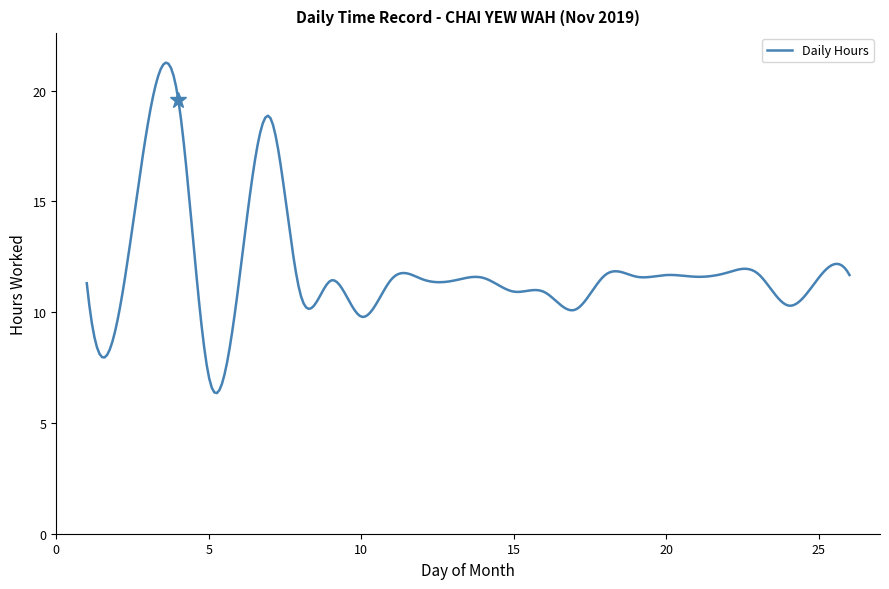

What is the greatest value displayed?

21.3